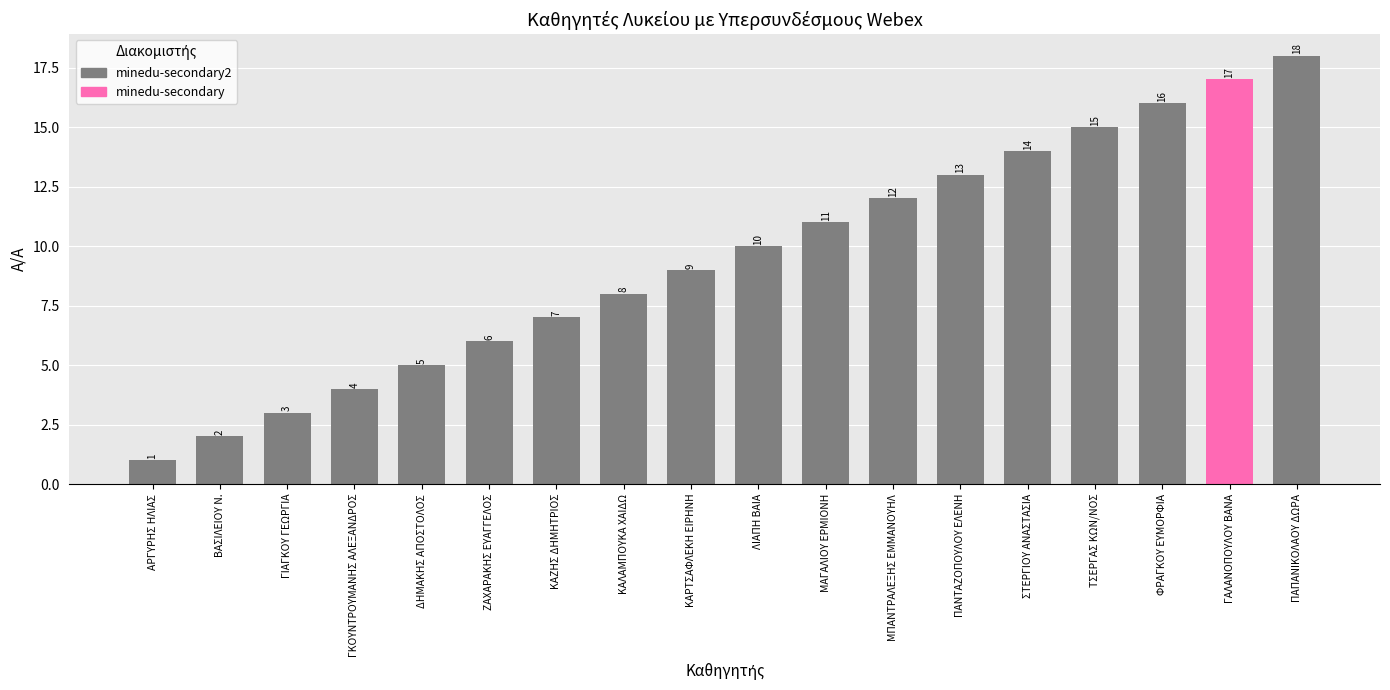

What is the difference between the second highest and second lowest values?

15